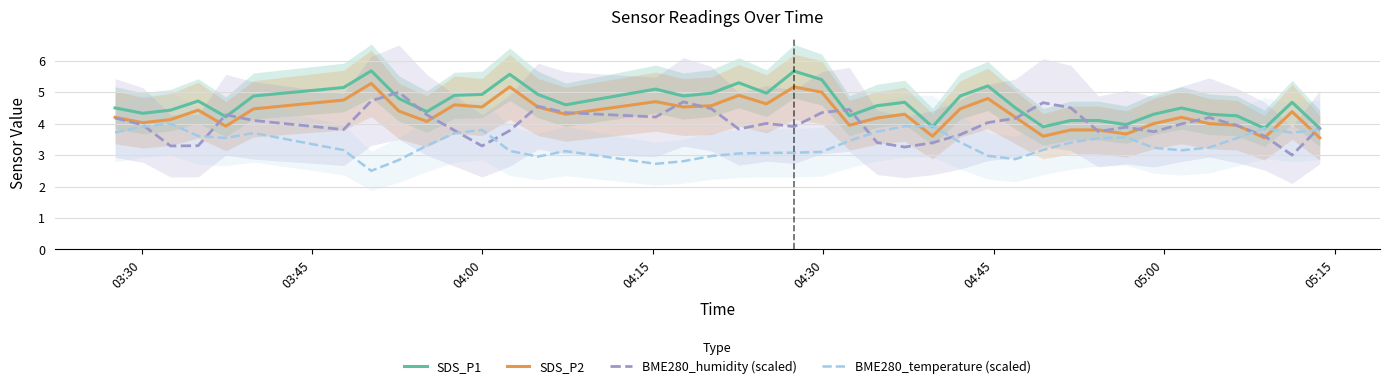

What are all the series names shown in the legend?

SDS_P1, SDS_P2, BME280_humidity (scaled), BME280_temperature (scaled)